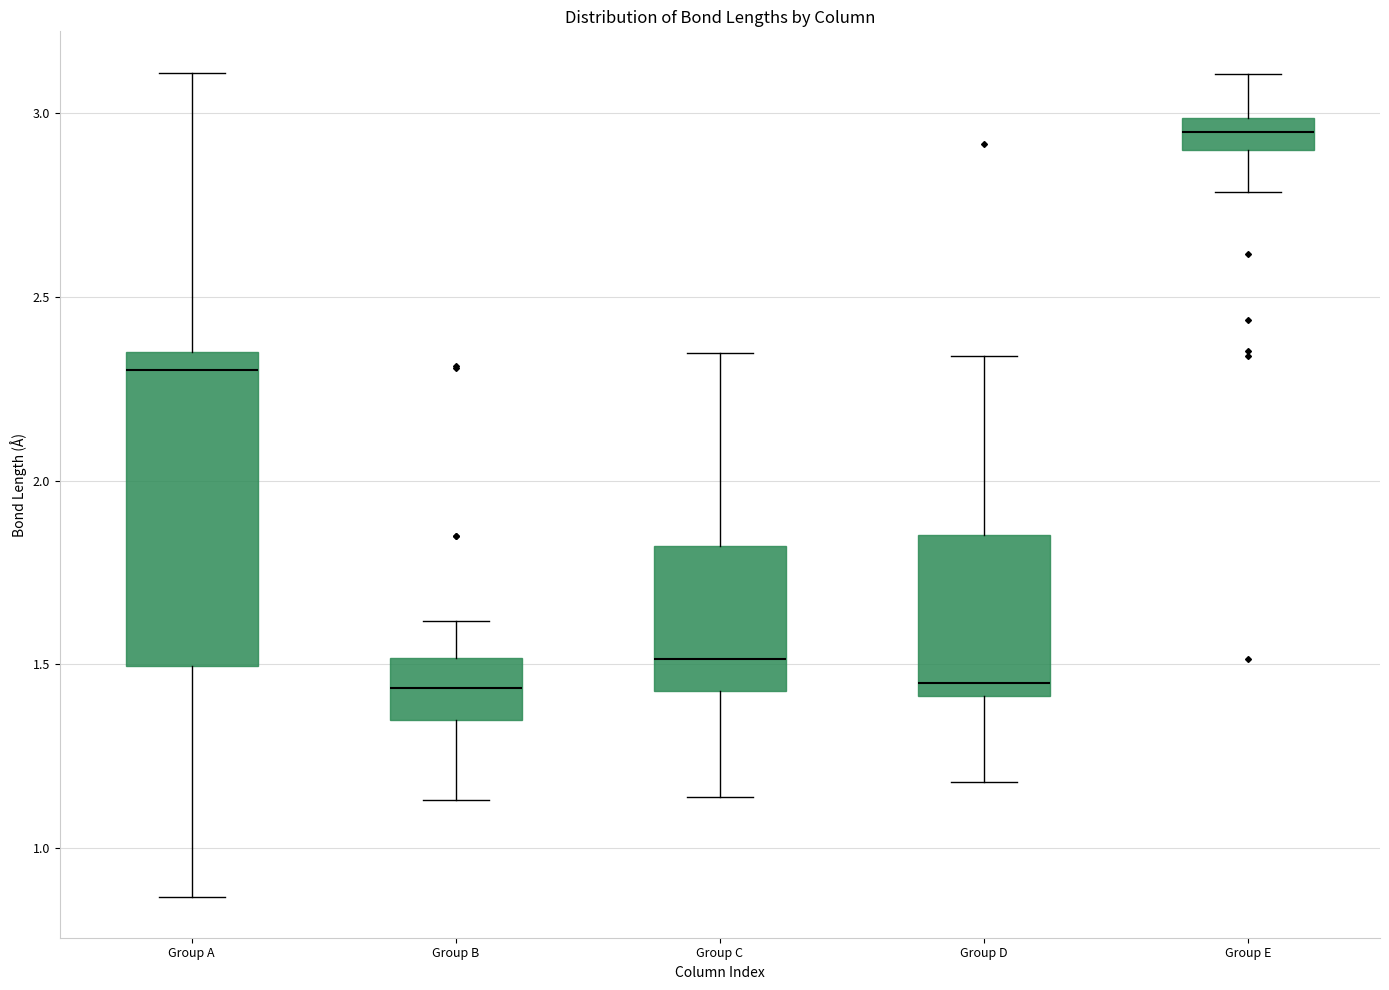

Reading left to right, read every box against the y-axis: the position of its median line, the range the box covers, and the ends of its whiskers. The values are not printed on the chart, so give them approximately, as read against the axis.

Group A: median 2.30, box 1.50 to 2.35, whiskers 0.85 to 3.10
Group B: median 1.45, box 1.35 to 1.50, whiskers 1.15 to 1.60
Group C: median 1.50, box 1.45 to 1.80, whiskers 1.15 to 2.35
Group D: median 1.45, box 1.40 to 1.85, whiskers 1.20 to 2.35
Group E: median 2.95, box 2.90 to 3.00, whiskers 2.80 to 3.10